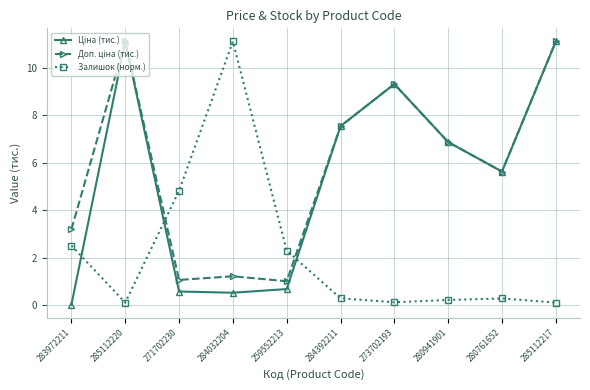

True or false: Залишок (норм.) has more than 0 points higher than both neighbors.

True